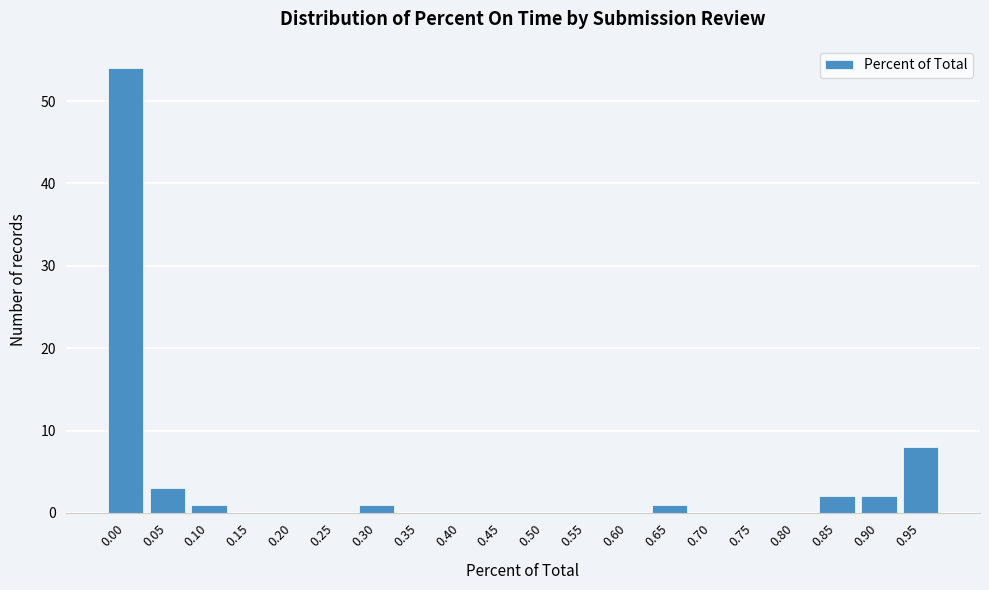

Reading left to right, transcribe all the data shown in this chart.

0.00=54	0.05=3	0.10=1	0.15=0	0.20=0	0.25=0	0.30=1	0.35=0	0.40=0	0.45=0	0.50=0	0.55=0	0.60=0	0.65=1	0.70=0	0.75=0	0.80=0	0.85=2	0.90=2	0.95=8